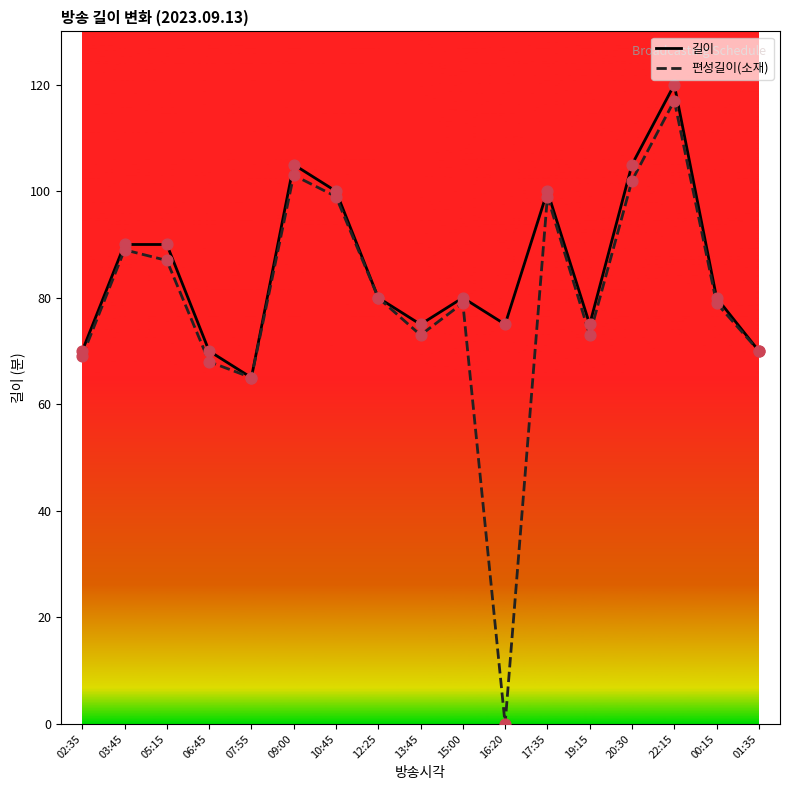

Which series has the widest spread of values?

편성길이(소재)